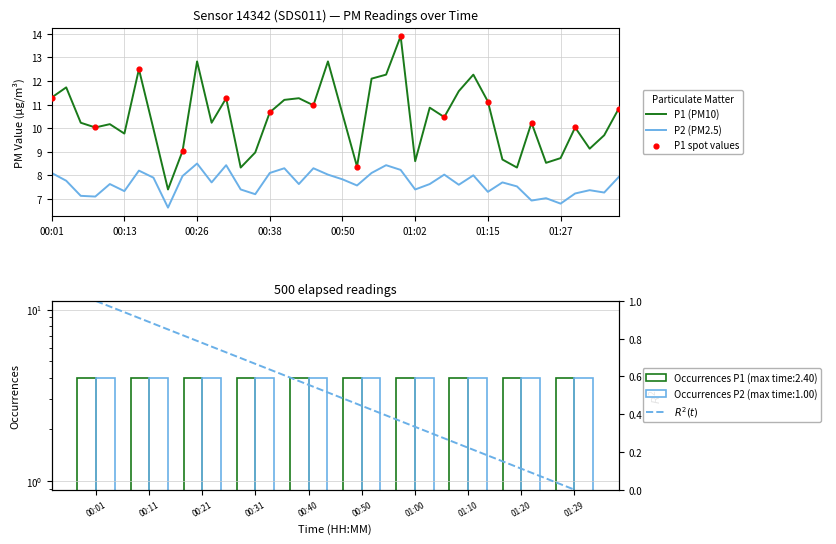

At which category is the sum across all series the highest?

01:00